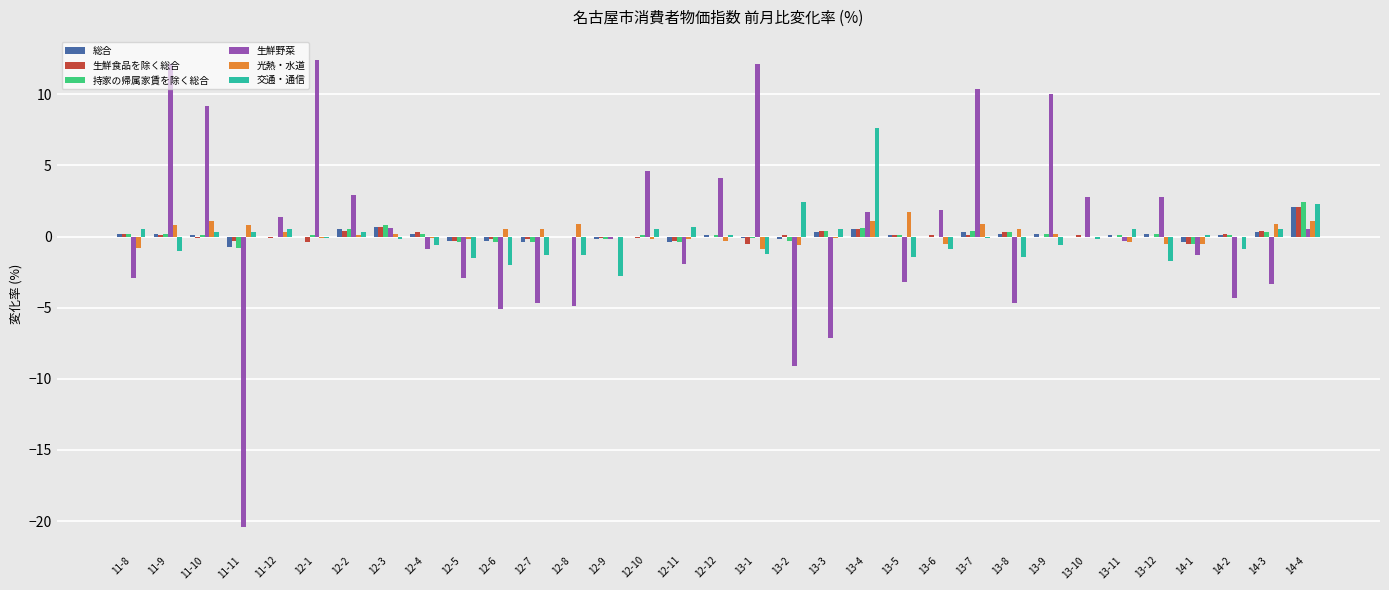

What are all the series names shown in the legend?

総合, 生鮮食品を除く総合, 持家の帰属家賃を除く総合, 生鮮野菜, 光熱・水道, 交通・通信